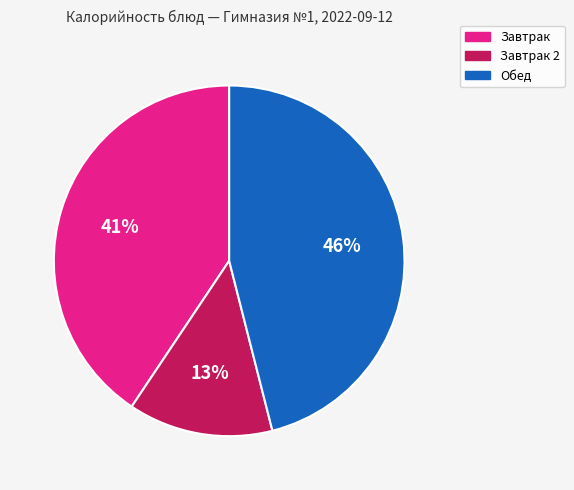

To the nearest percent, what is the average slice percentage?

33%